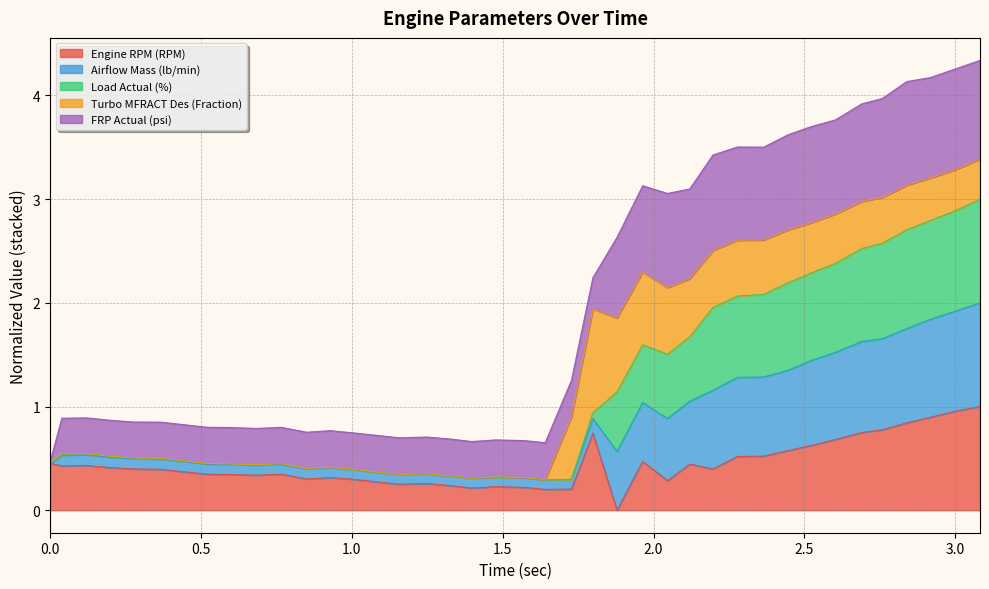

What is the maximum value for Engine RPM (RPM)?

1.0